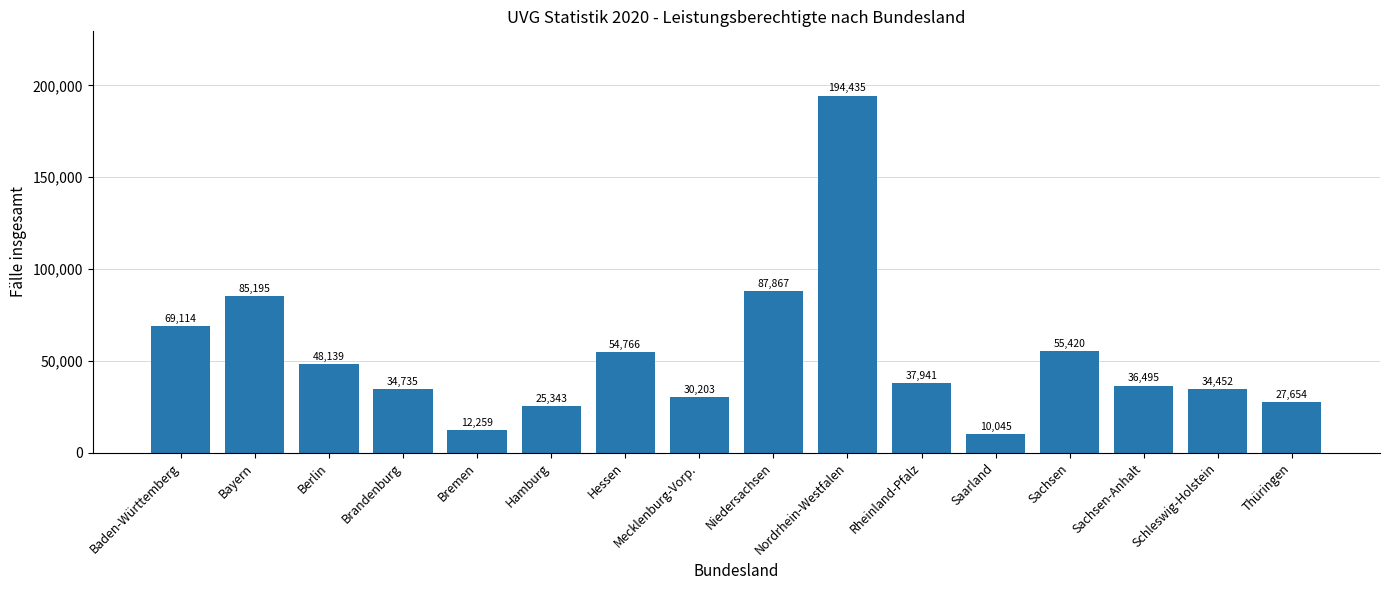

What is the minimum value shown in the chart?

10045